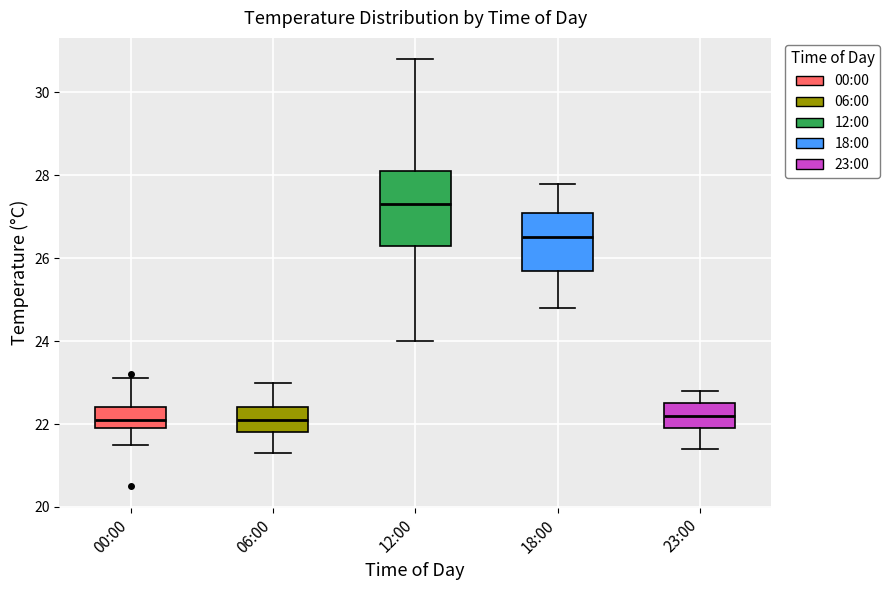

Where does the upper whisker of the box for 00:00 end on the y-axis? The values are not printed on the chart, so give them approximately, as read against the axis.

23.2